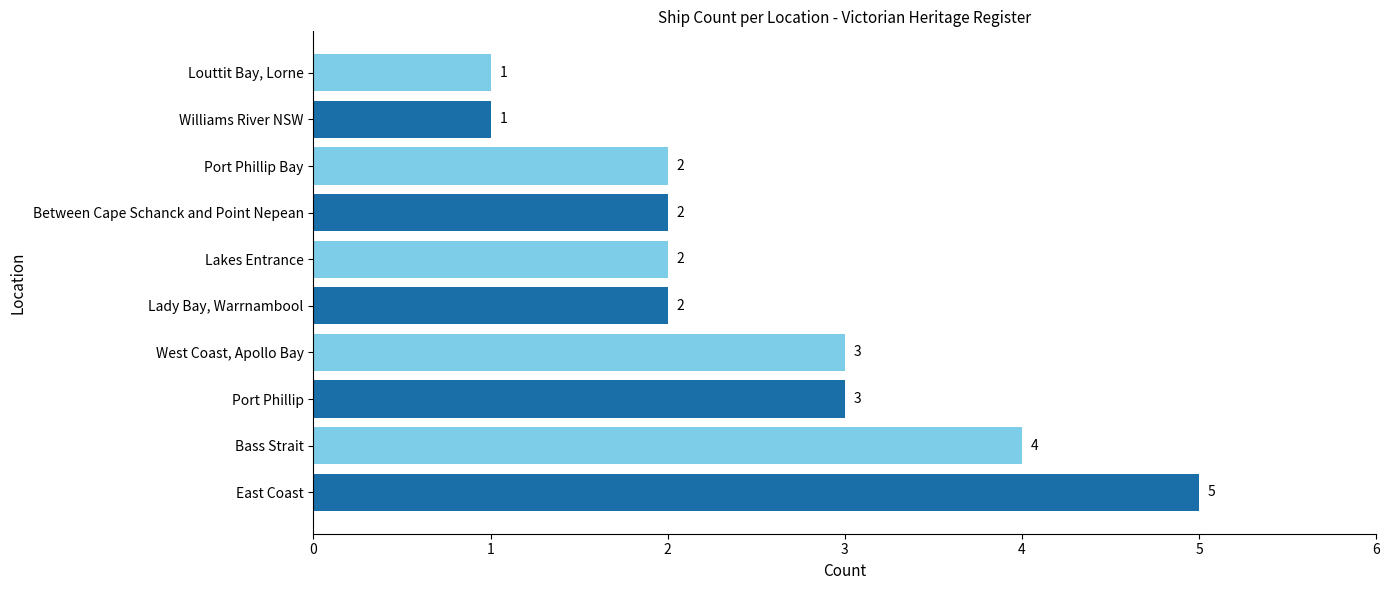

Approximately how many times larger is the value at East Coast compared to West Coast, Apollo Bay?

1.7